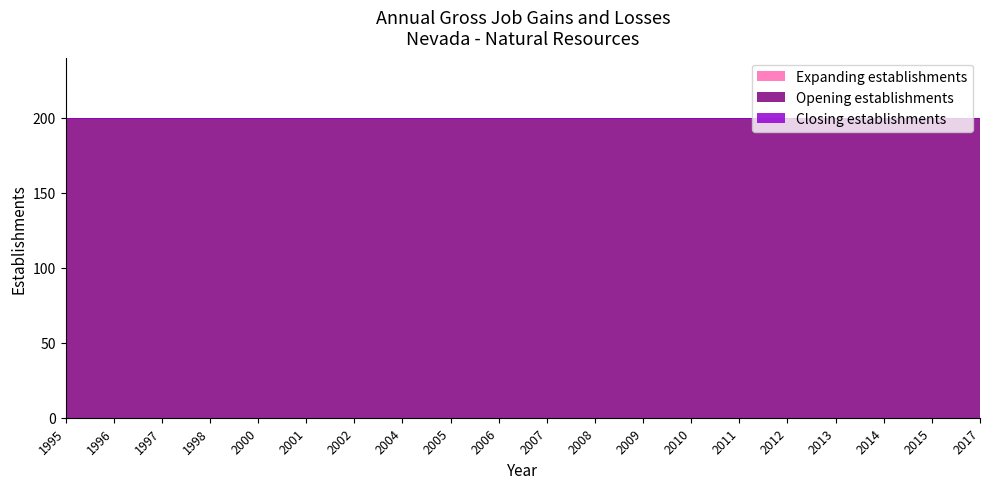

Does the chart display data point markers on the line(s)?

No